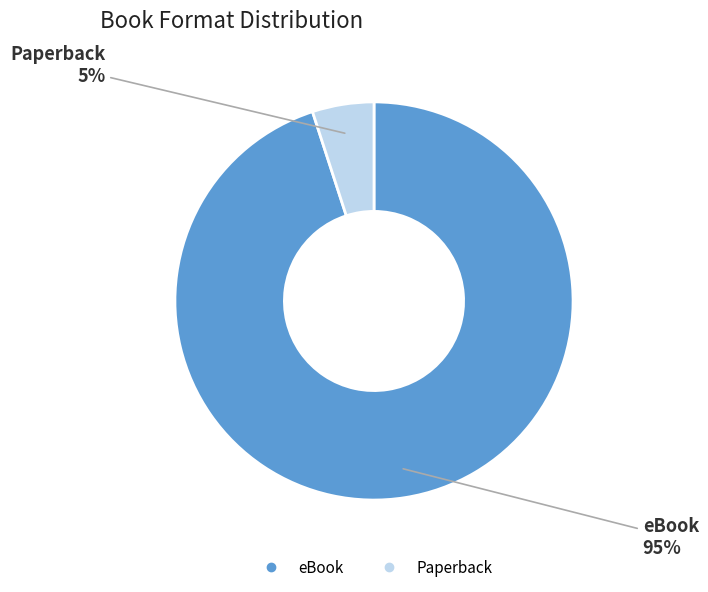

Which has a higher value, eBook or Paperback?

eBook